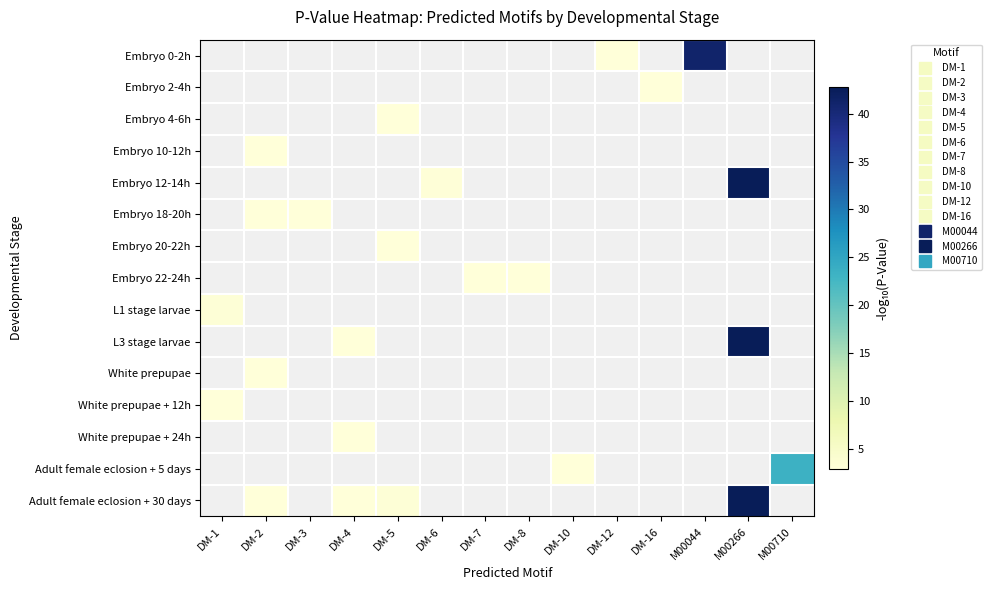

At DM-6, list the series in order from largest to smallest.

Embryo 0-2h, Embryo 2-4h, Embryo 4-6h, Embryo 10-12h, Embryo 12-14h, Embryo 18-20h, Embryo 20-22h, Embryo 22-24h, L1 stage larvae, L3 stage larvae, White prepupae, White prepupae + 12h, White prepupae + 24h, Adult female eclosion + 5 days, Adult female eclosion + 30 days